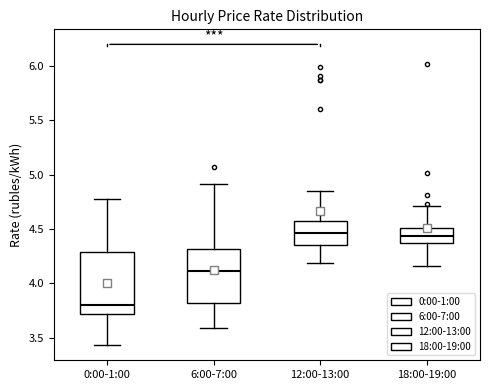

Reading left to right, read every box against the y-axis: the position of its median line, the range the box covers, and the ends of its whiskers. The values are not printed on the chart, so give them approximately, as read against the axis.

0:00-1:00: median 3.80, box 3.70 to 4.30, whiskers 3.45 to 4.80
6:00-7:00: median 4.10, box 3.80 to 4.30, whiskers 3.60 to 4.90
12:00-13:00: median 4.45, box 4.35 to 4.55, whiskers 4.20 to 4.85
18:00-19:00: median 4.45, box 4.35 to 4.50, whiskers 4.15 to 4.70